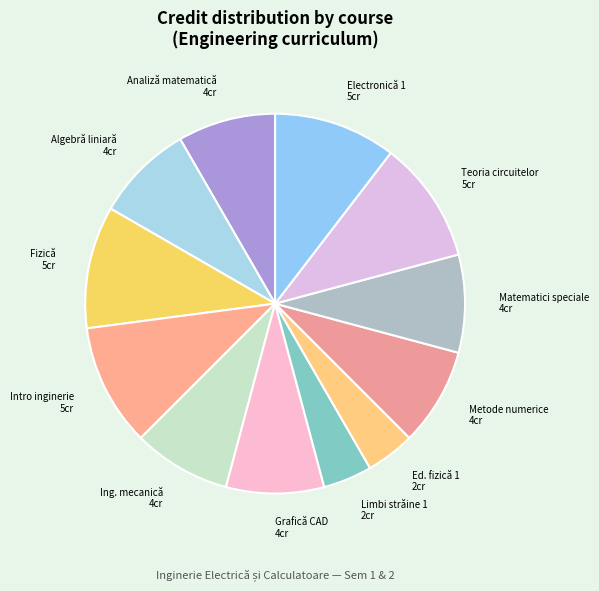

Is the sum of Grafică CAD and Ed. fizică 1 greater than half?

No